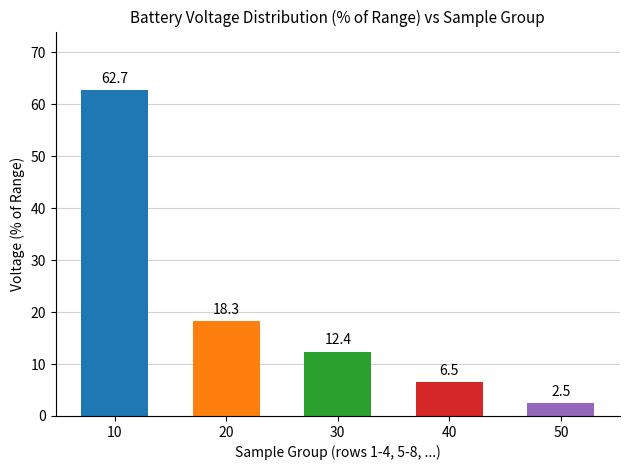

The chart shows a value of 62.7 at 10. True or false?

True